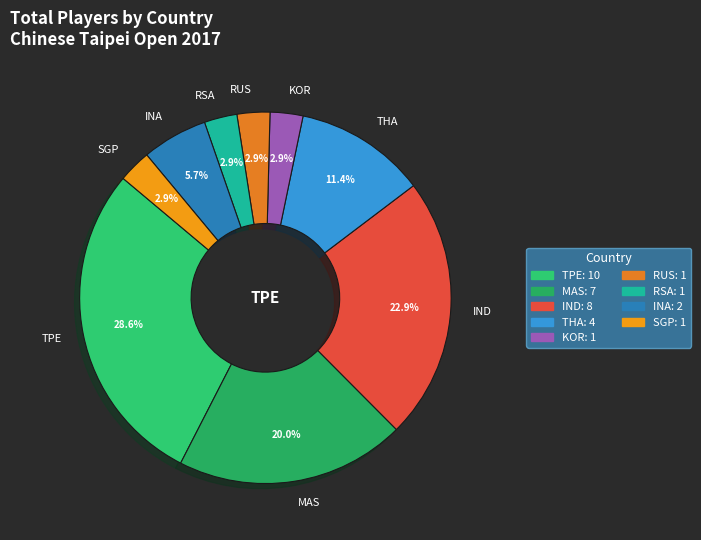

Which slice is the largest?

TPE